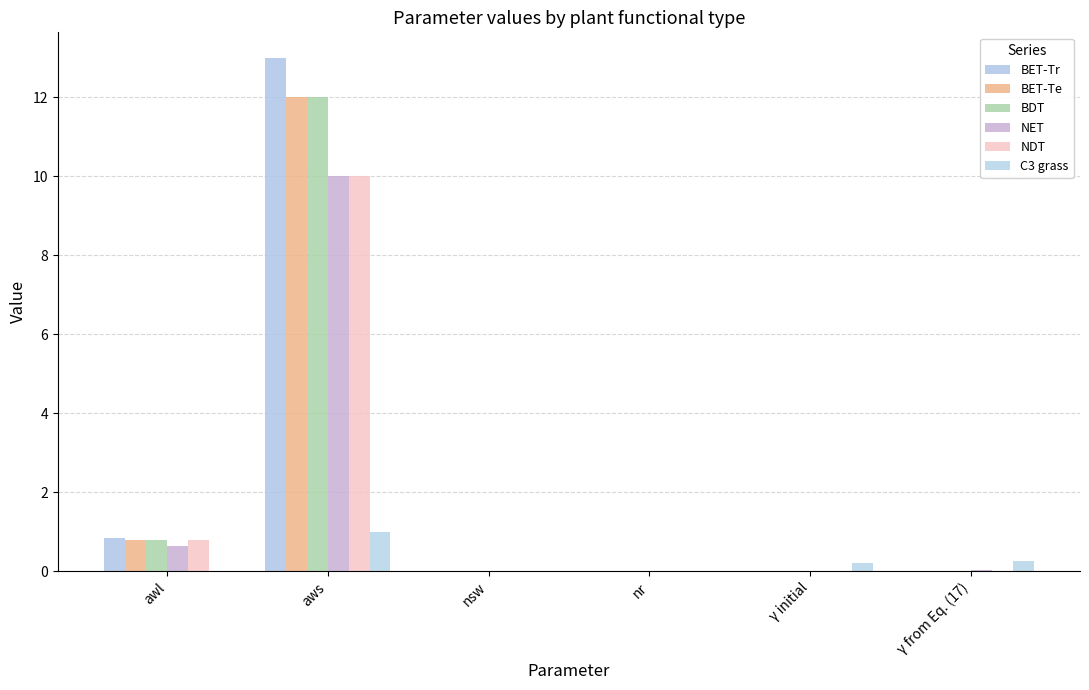

What is the label of the 1st bar from the left?

awl